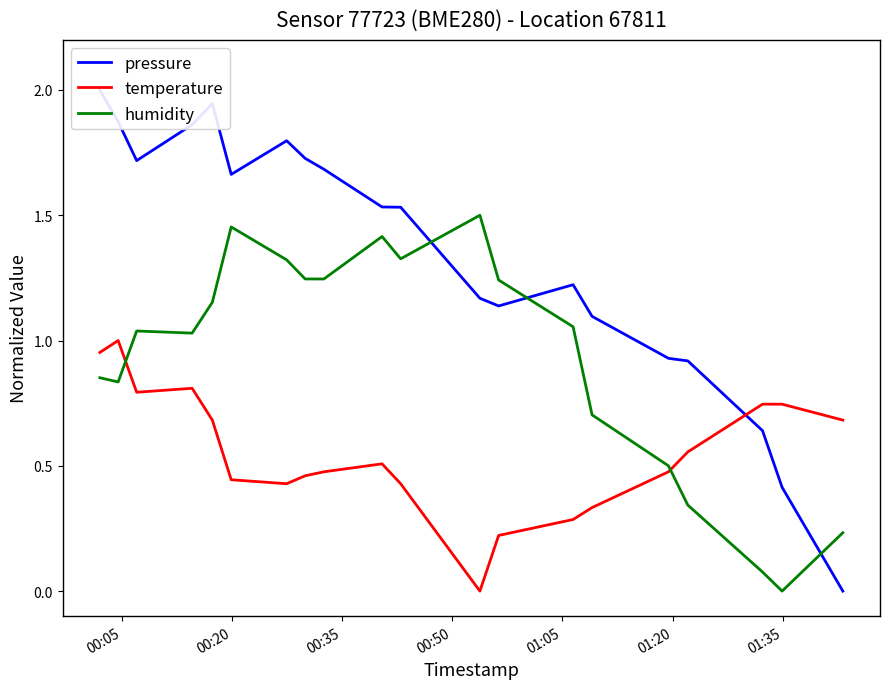

How many times do temperature and humidity cross each other?

2